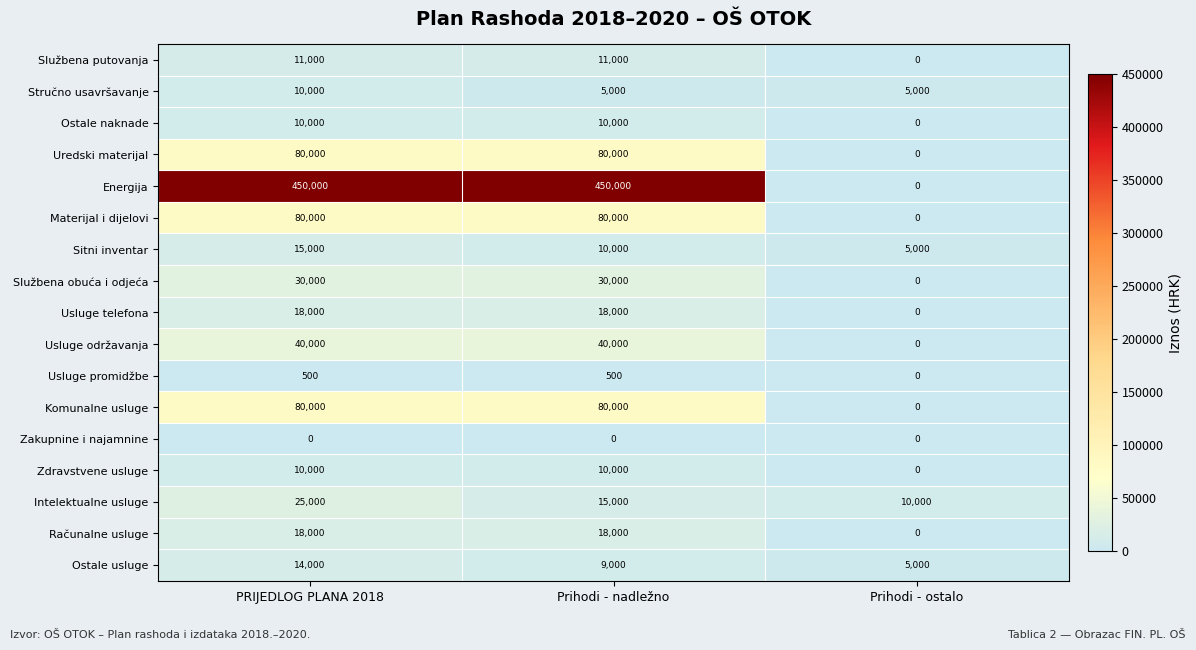

At which category is the sum across all series the highest?

PRIJEDLOG PLANA 2018